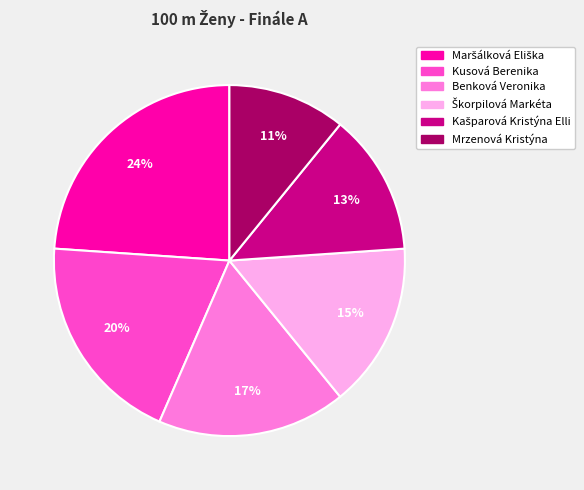

Is it true that Kusová Berenika is 5% of the pie?

False